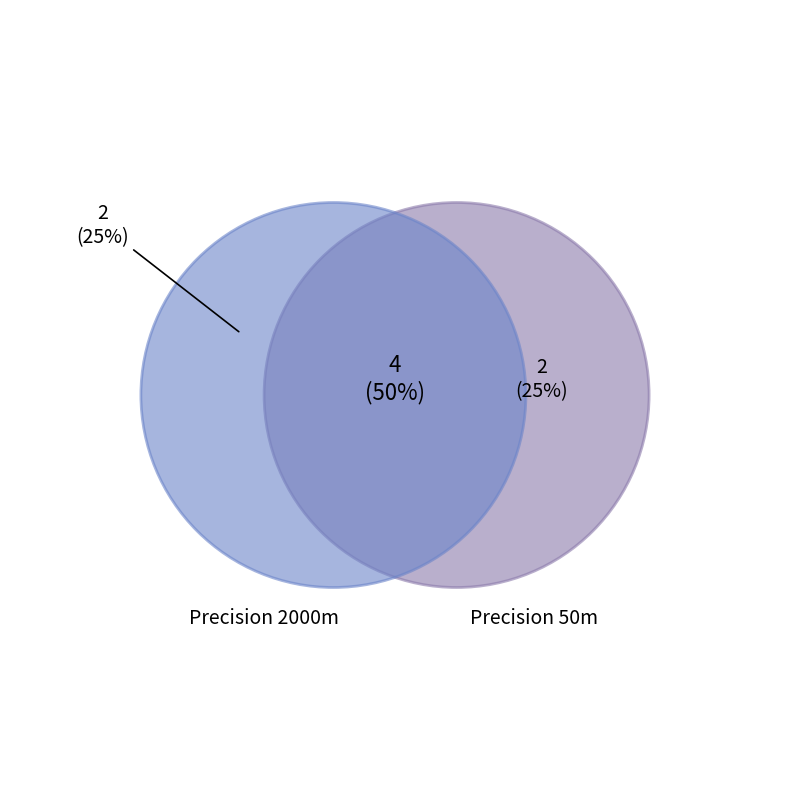

Is it true that 3 is 1% of the pie?

False